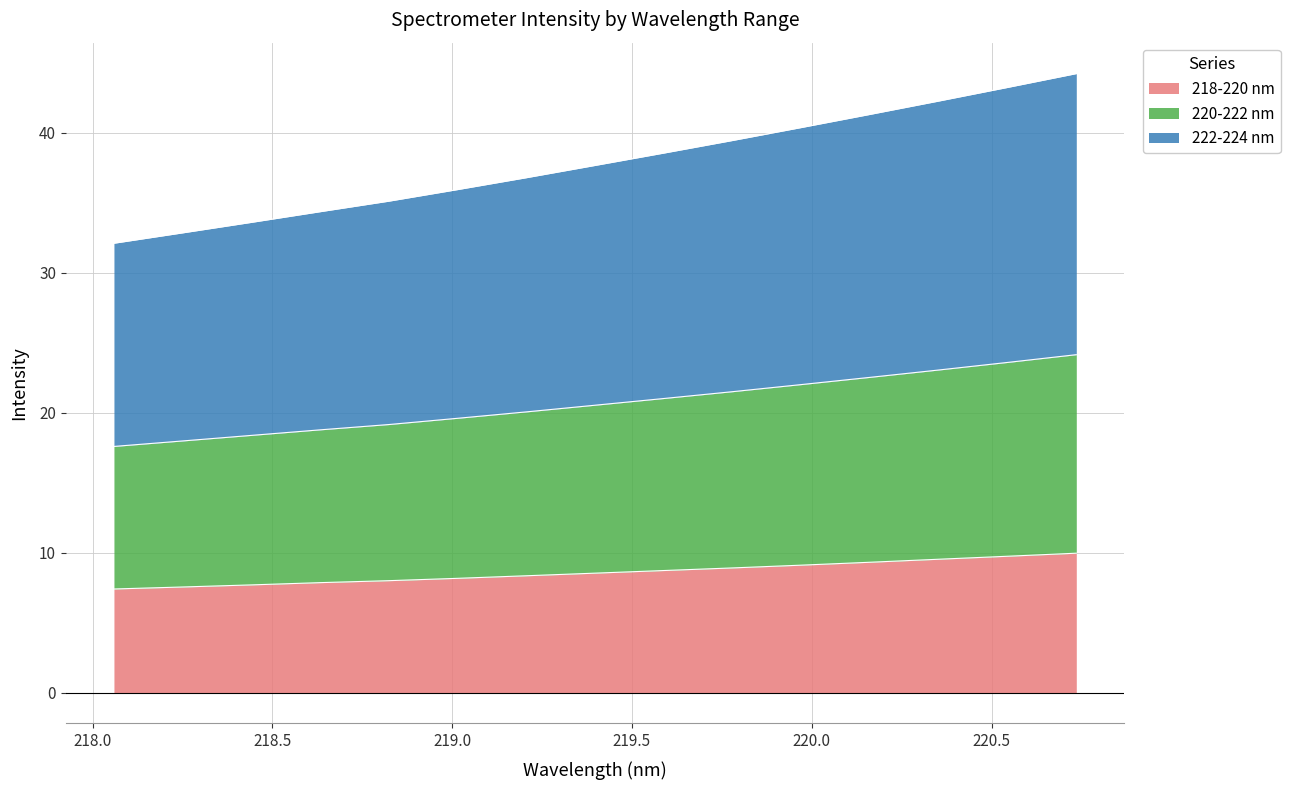

At which label does 220-222 nm reach its peak?

220.7354